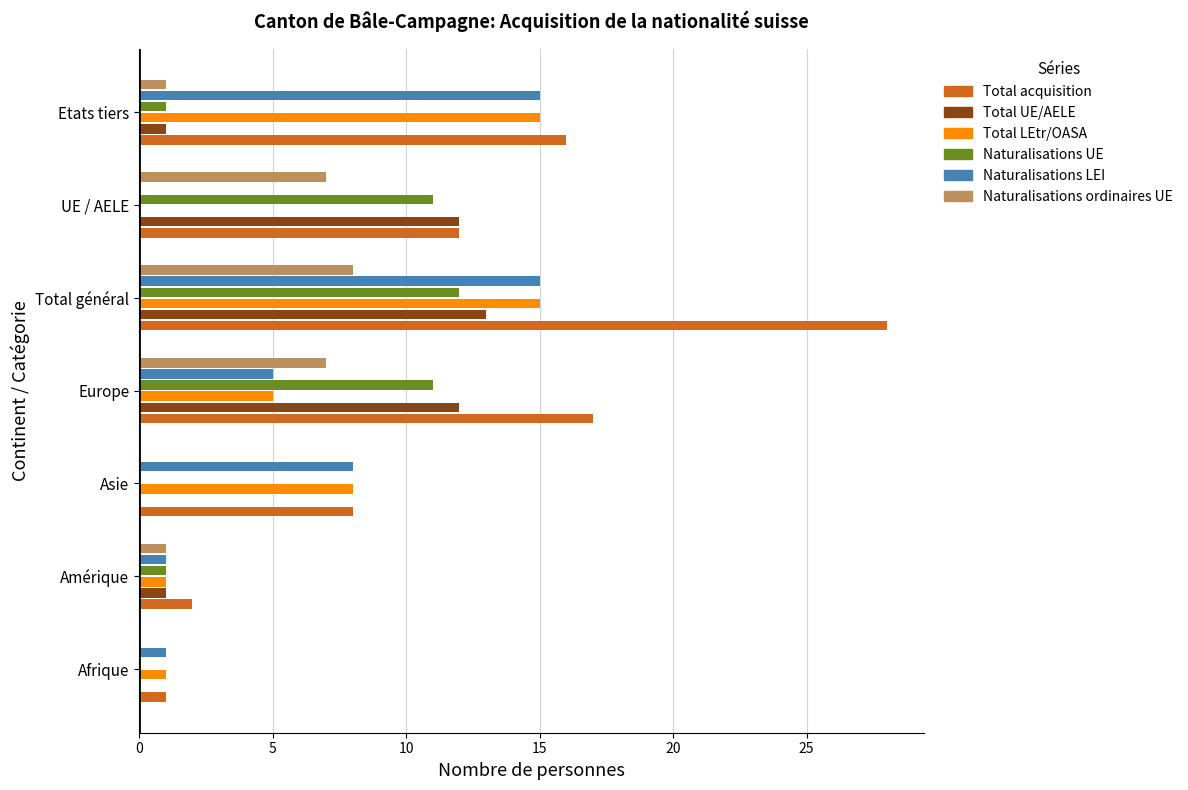

At which category is the sum across all series the highest?

Total général